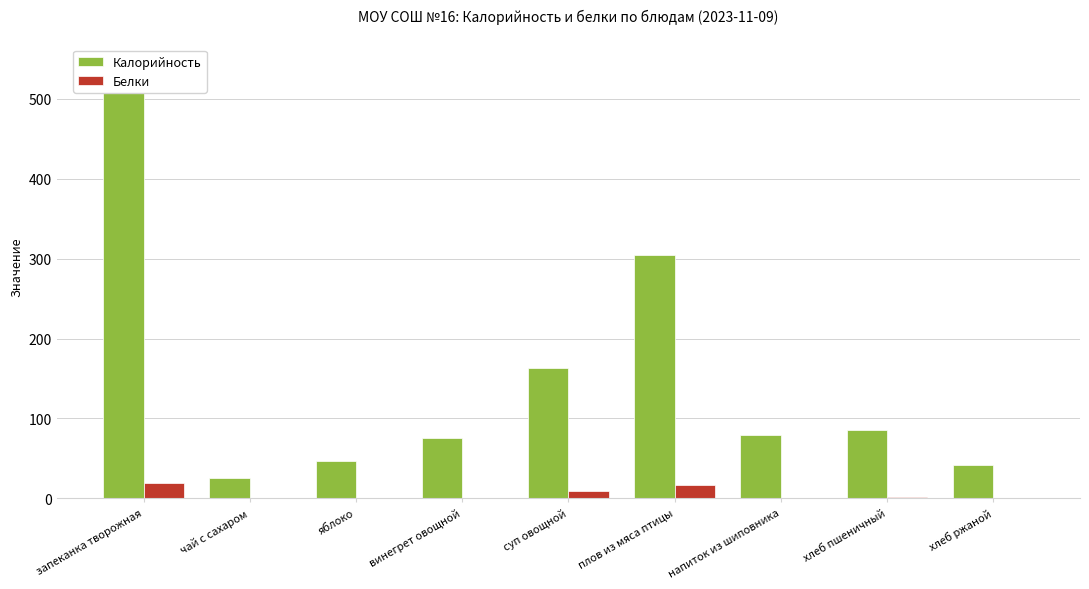

What is the difference between the Калорийность values at хлеб ржаной and плов из мяса птицы?

263